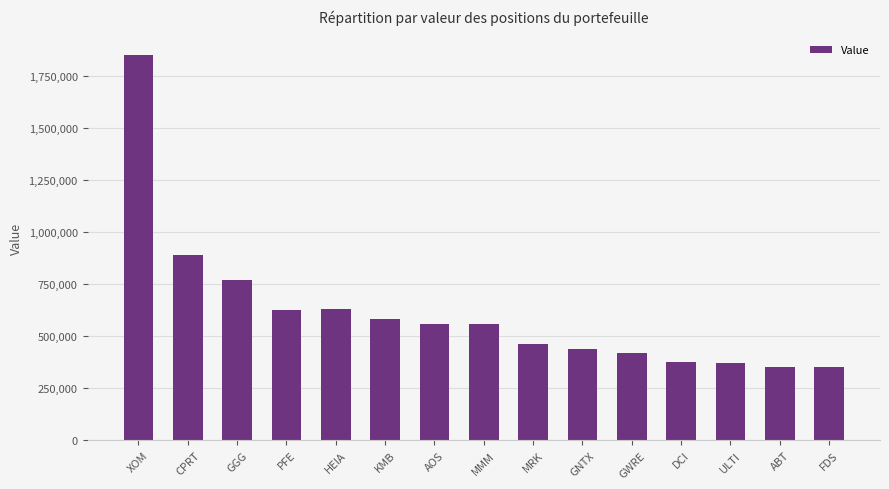

The value at FDS is 224293. True or false?

False